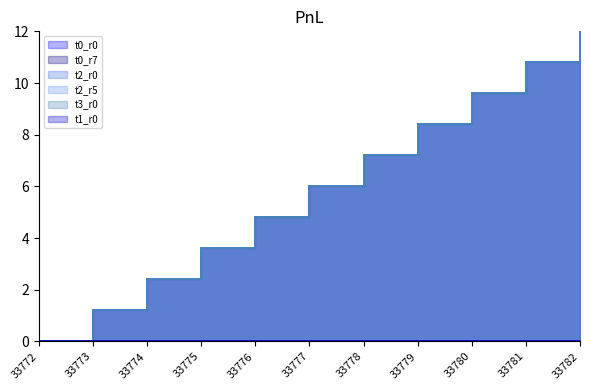

Which series has the largest range (max minus min)?

t0_r0